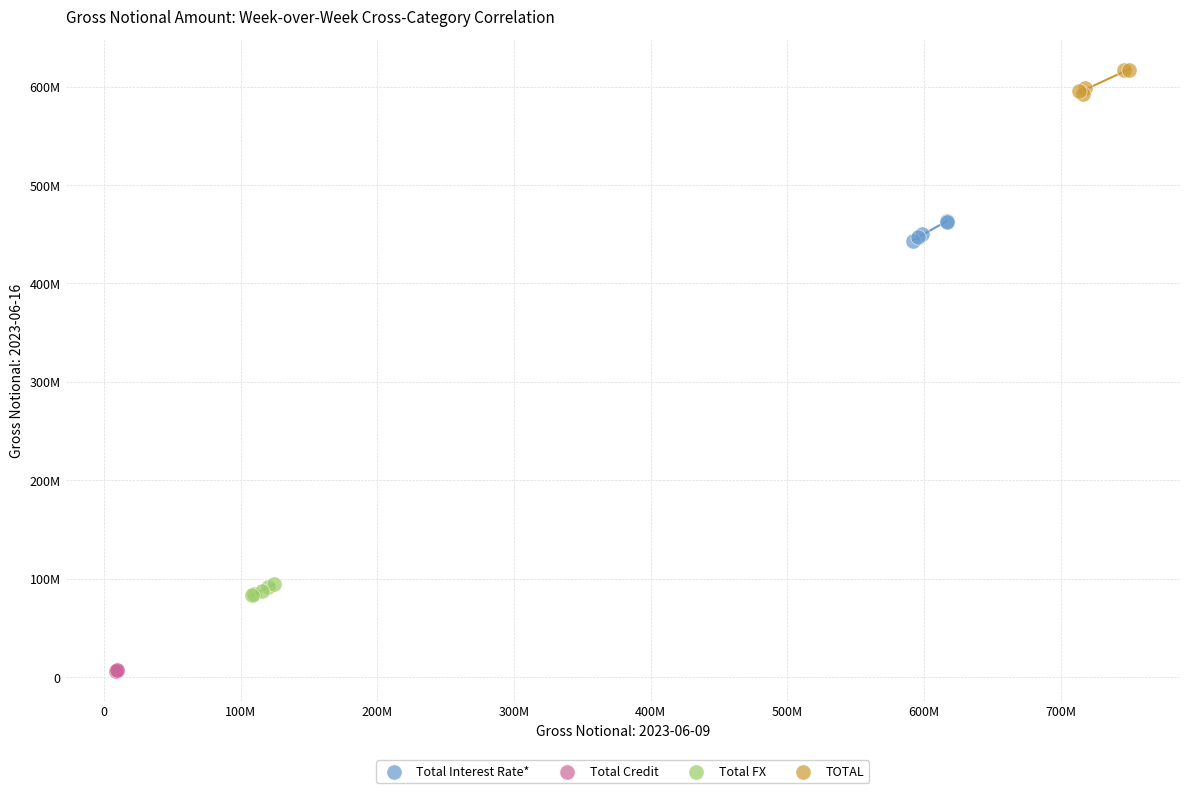

Which series contains the lowest Y value?

Total Credit